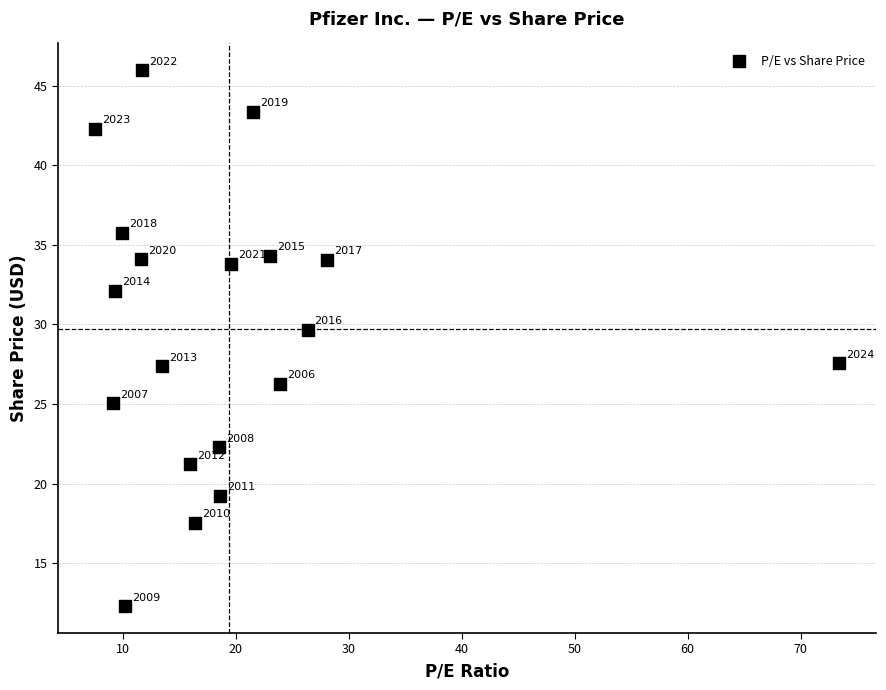

What Y value in the scatter plot is closest to 29?

29.7